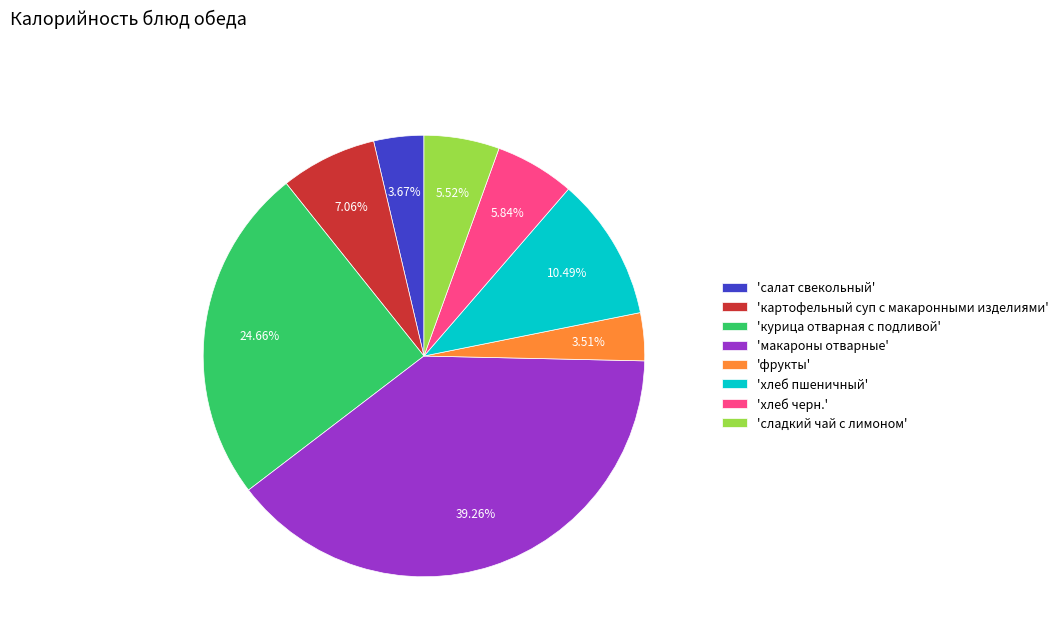

Combined, do 'макароны отварные' and 'картофельный суп с макаронными изделиями' account for over 50%?

No